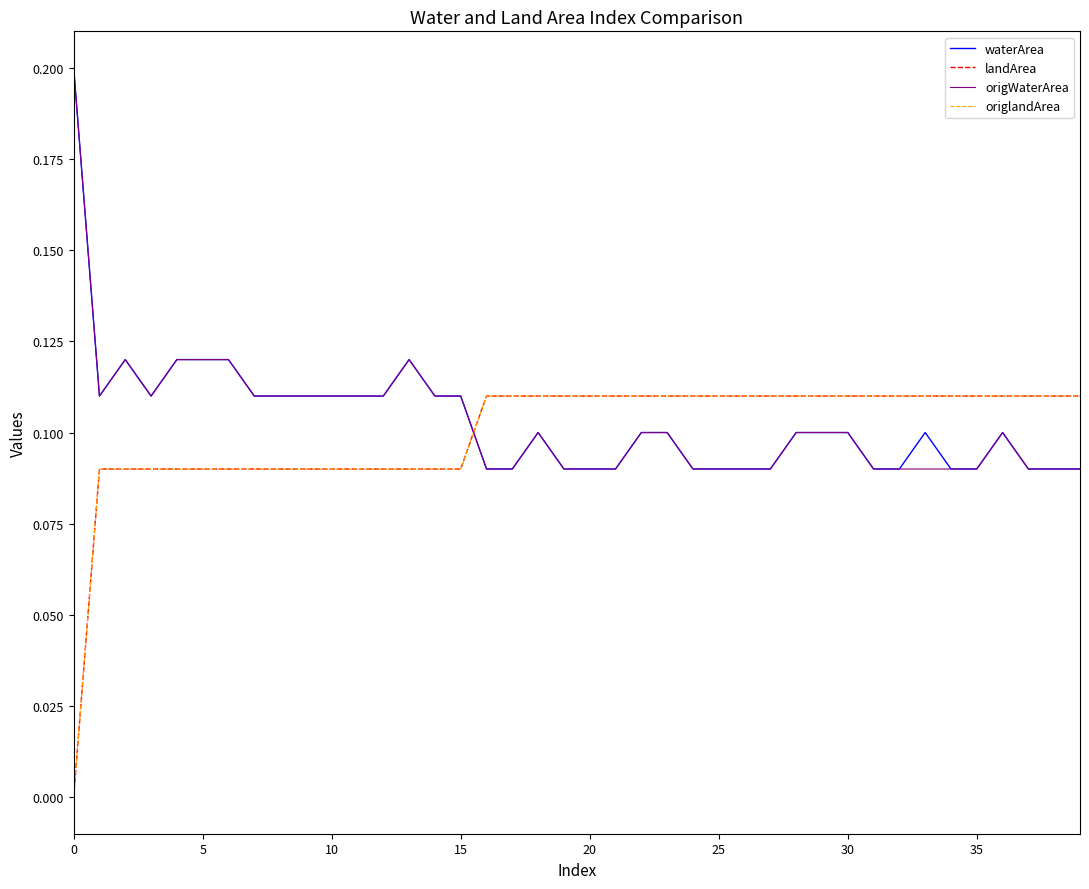

True or false: waterArea and origlandArea cross at least once.

True